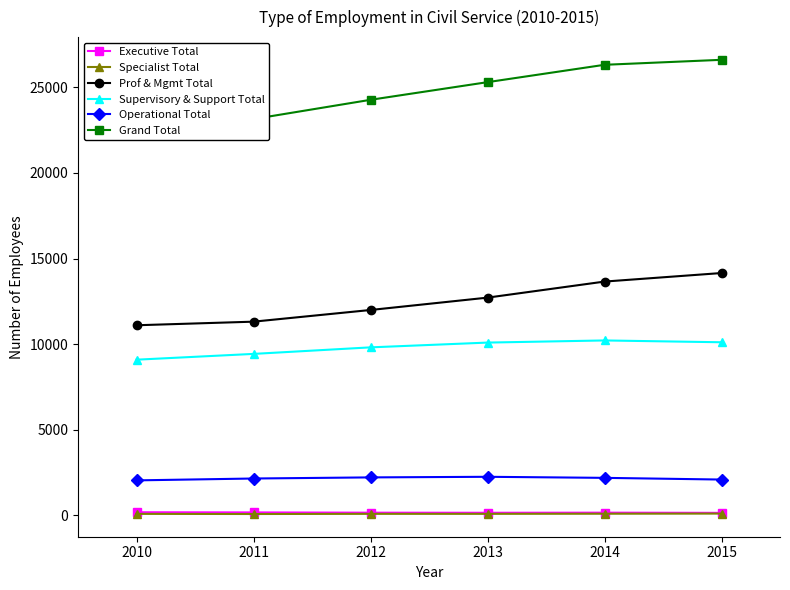

How many data points in Supervisory & Support Total are less than 10093?

3